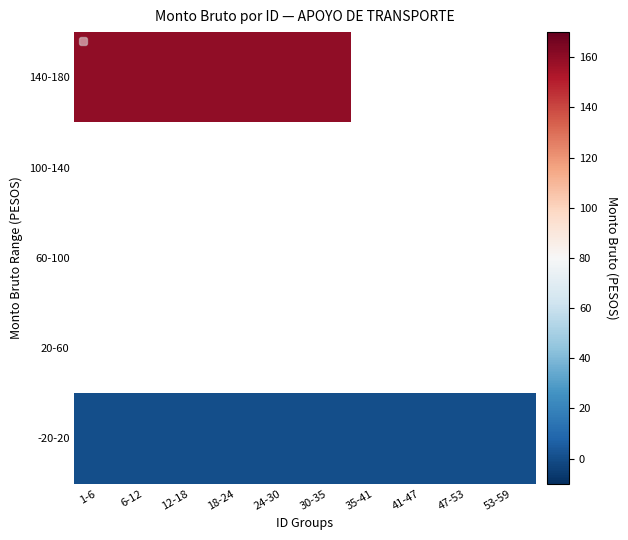

True or false: -20-20 has a value of 0.0 at 1-6.

True